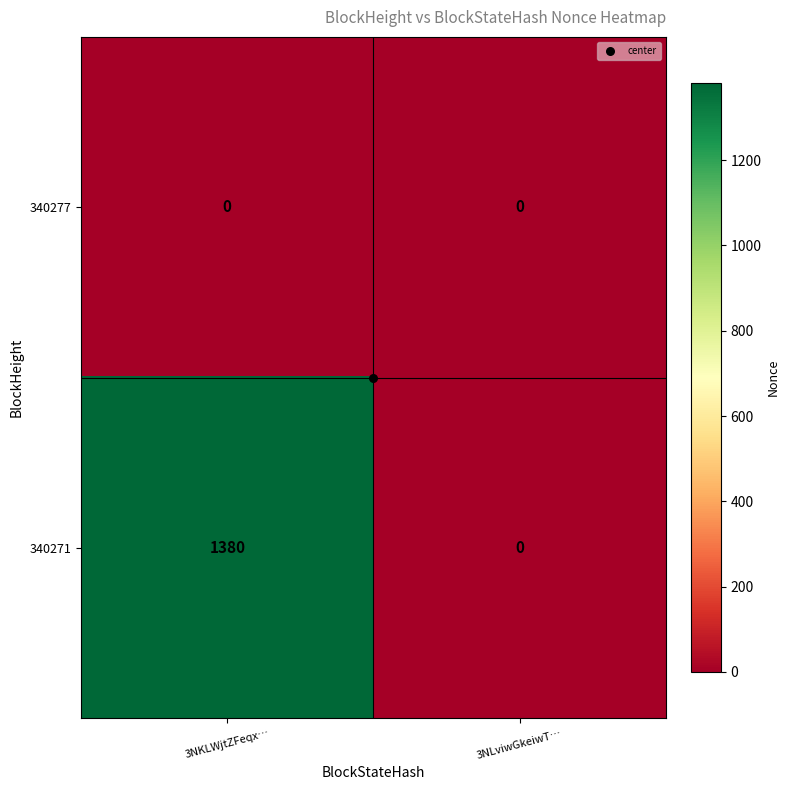

Which series has the widest spread of values?

340271